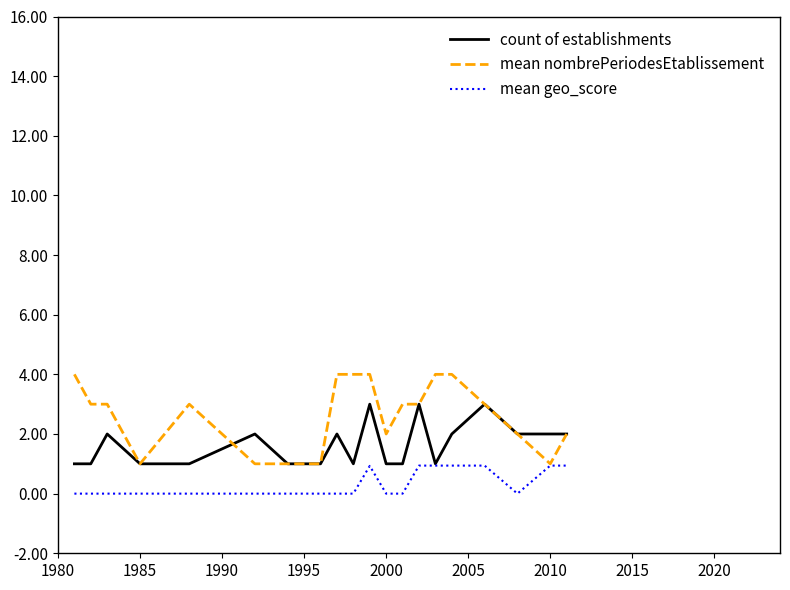

Which series has the largest range (max minus min)?

mean nombrePeriodesEtablissement